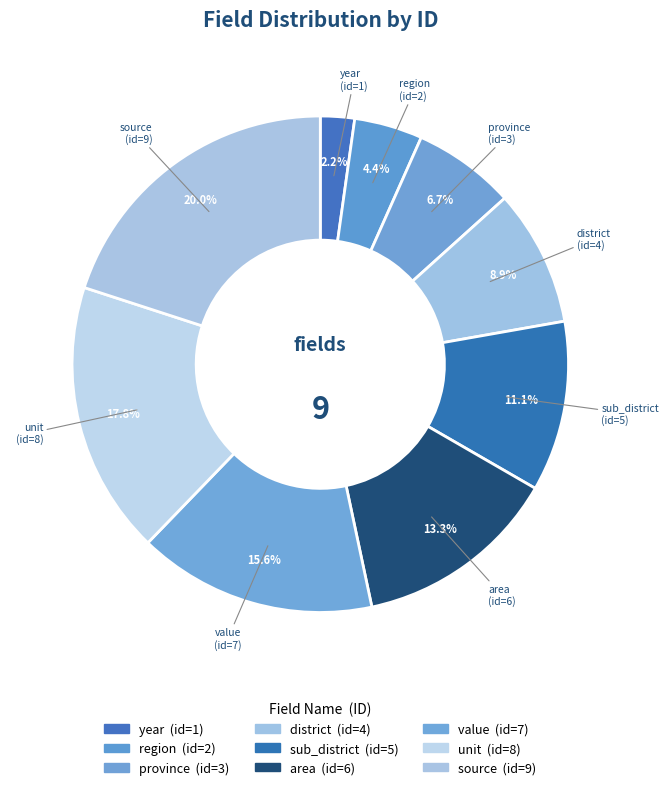

How many slices are in this pie chart?

9